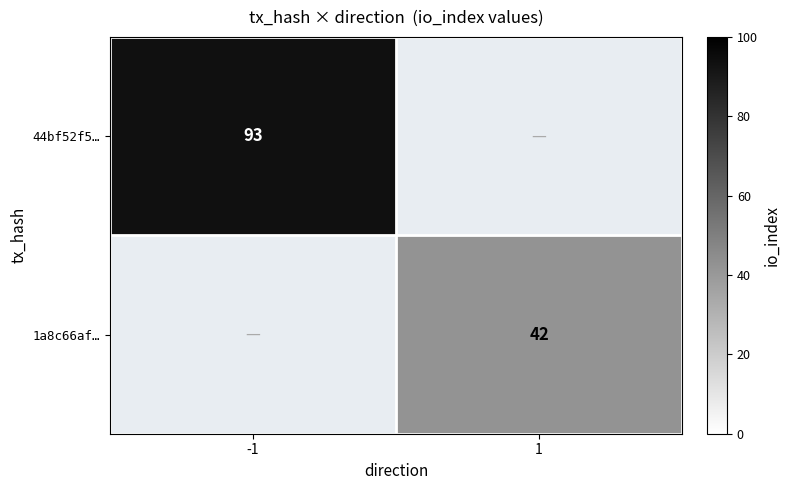

The 1a8c66af… series shows 16 at 1. True or false?

False